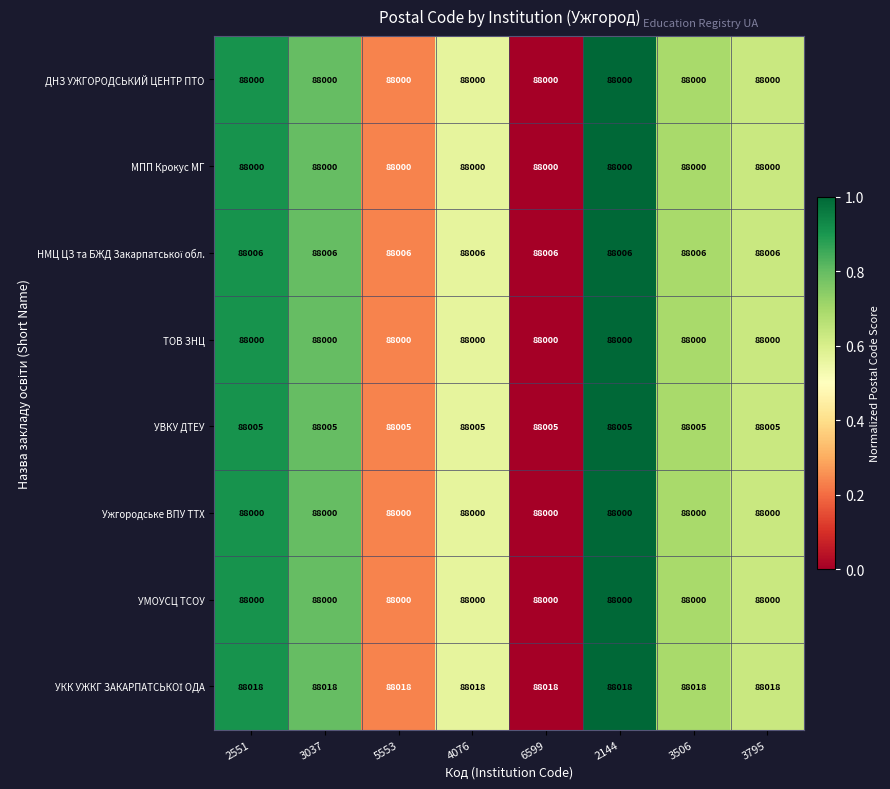

True or false: УВКУ ДТЕУ has a value of 152025 at 3795.

False